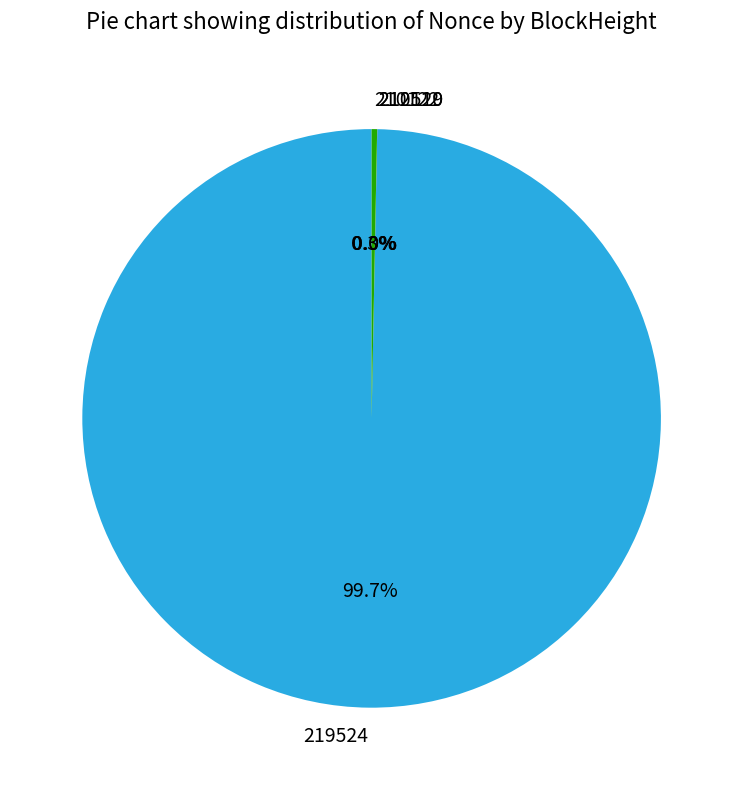

Which category has the smallest portion of the pie?

210129